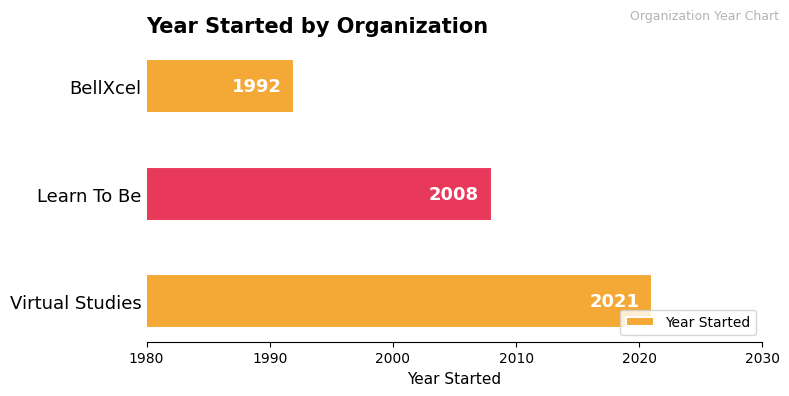

The value at BellXcel is 1992. True or false?

True